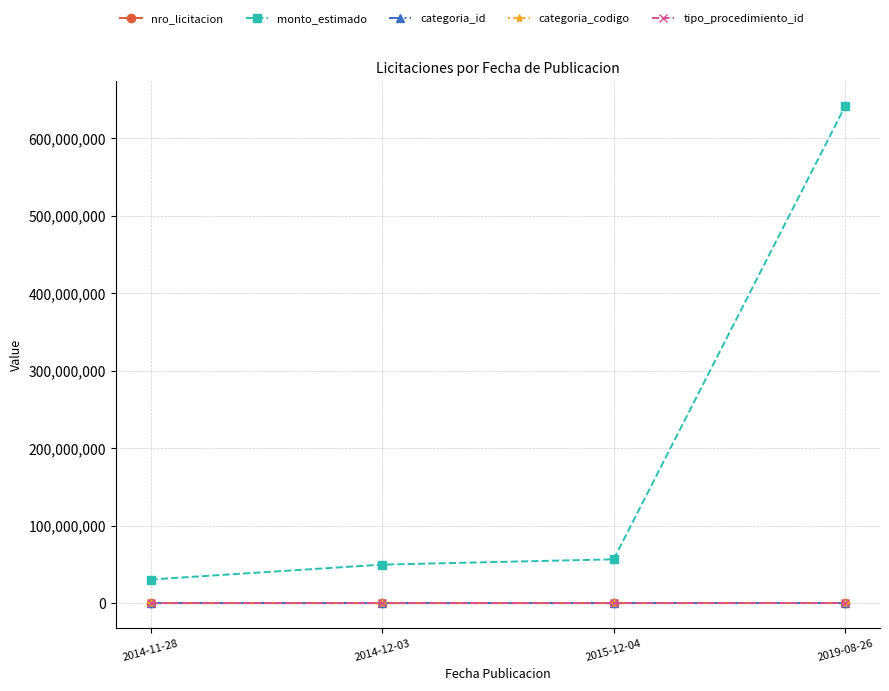

Which series has the largest range (max minus min)?

monto_estimado